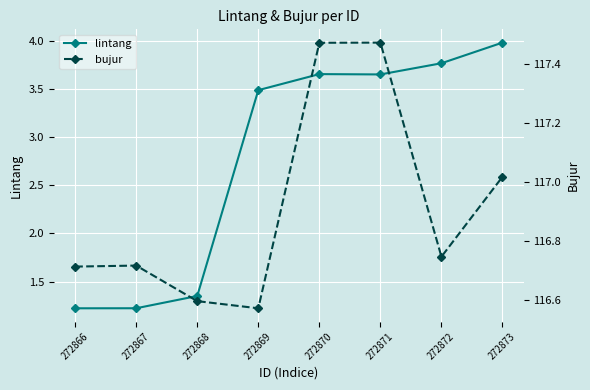

In bujur, how many points are higher than both neighbors (excluding endpoints)?

2